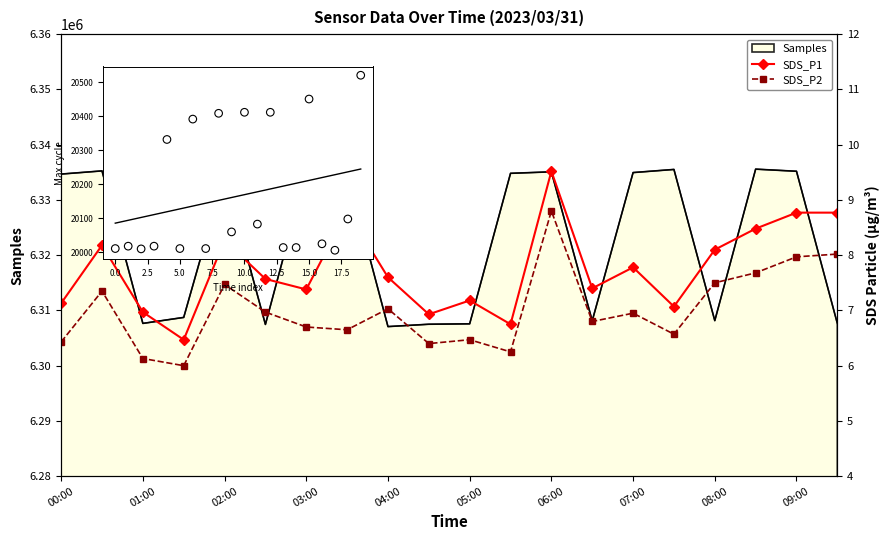

Which series has the largest Y range (max minus min)?

SDS_P1